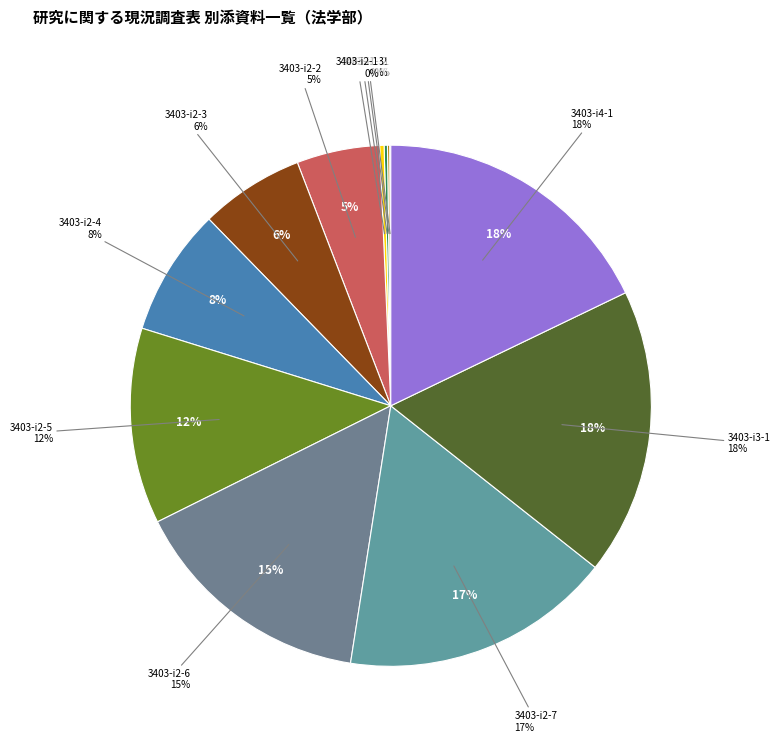

To the nearest percent, what is the difference between the largest and smallest slice percentages?

18%